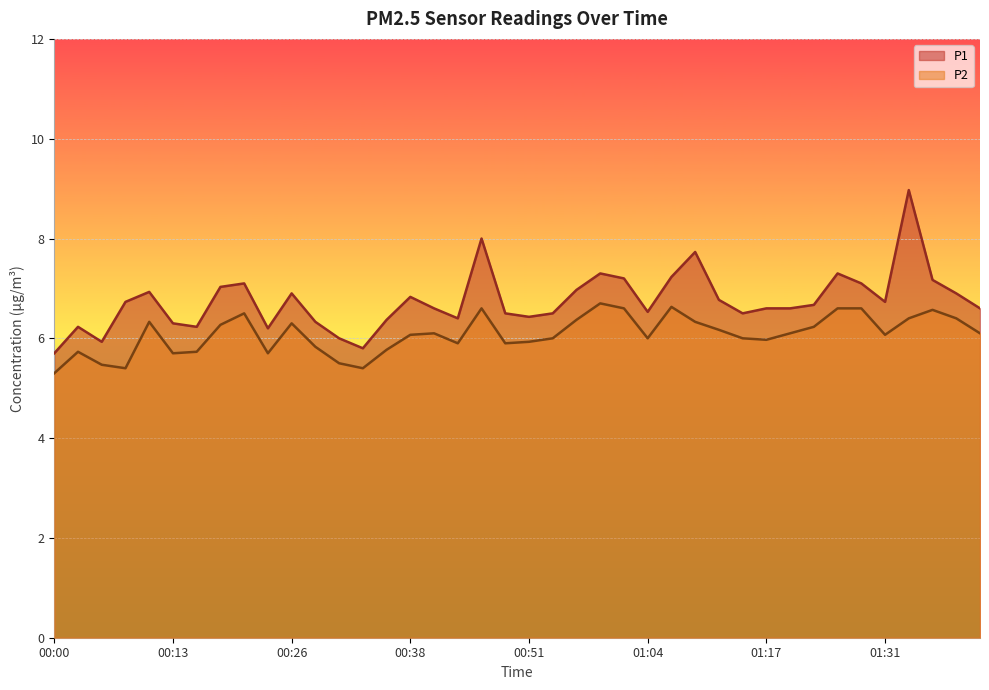

Is it true that P1 equals 1.7 at 01:31?

False